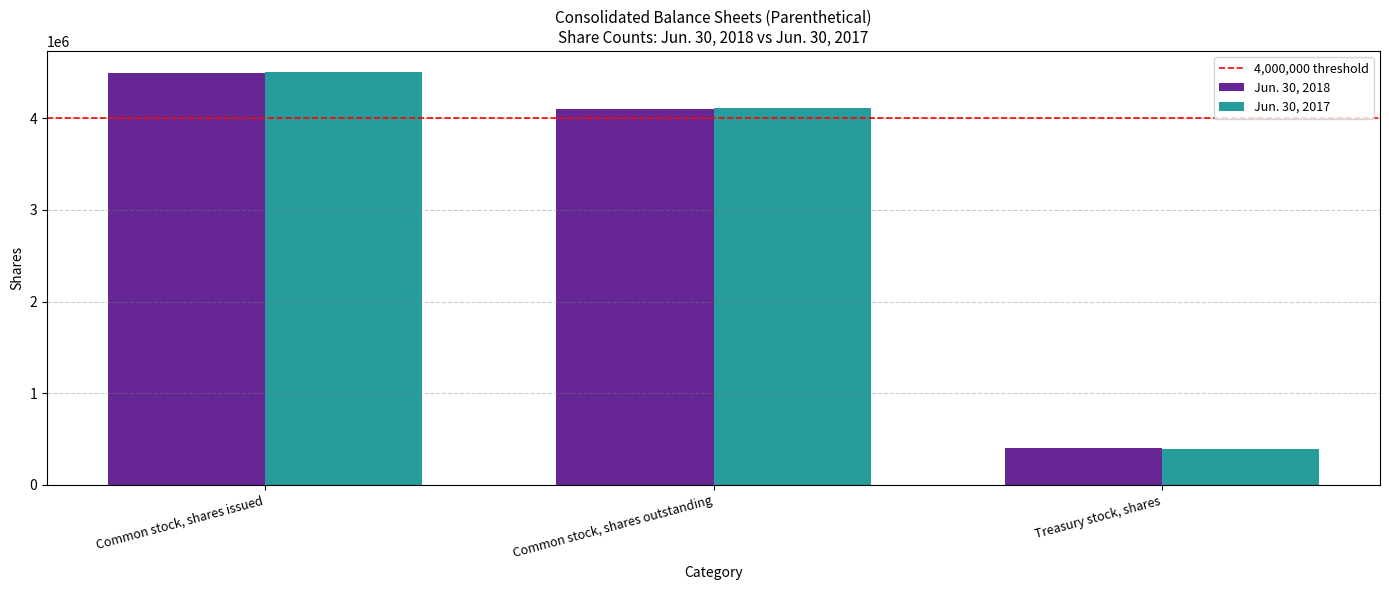

At which category is the sum across all series the highest?

Common stock, shares issued